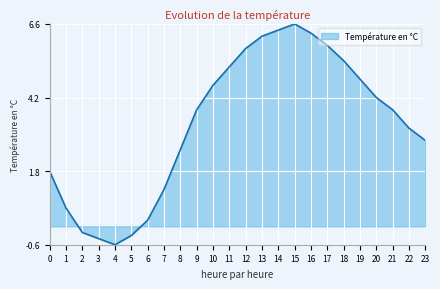

Which label corresponds to the smallest value in the chart?

4